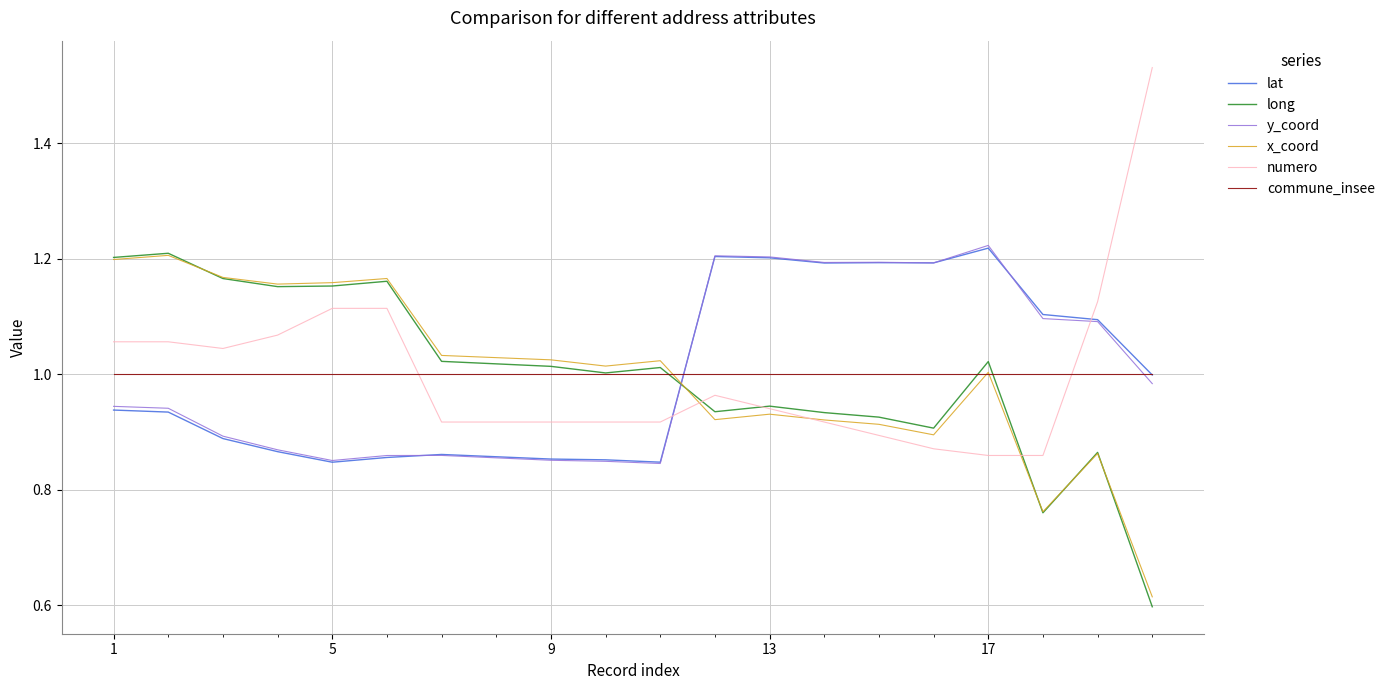

How many times do commune_insee and numero cross each other?

2